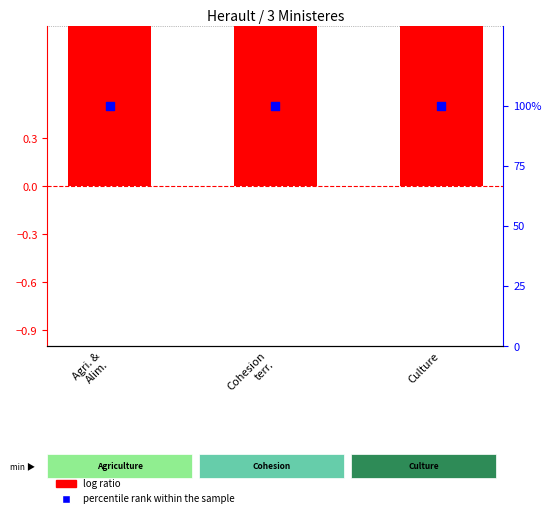

Which series contains the highest Y value?

log ratio